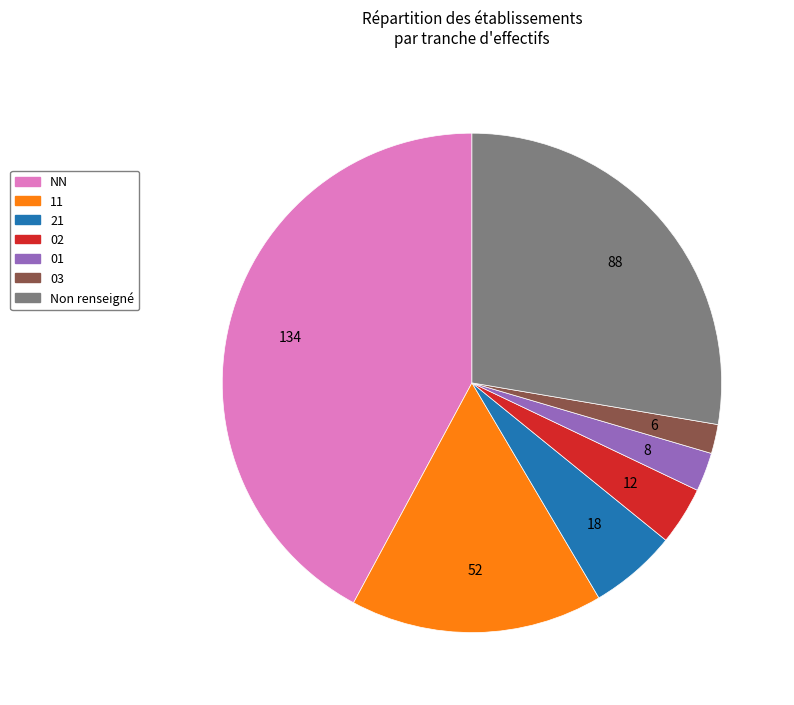

Does NN represent more than half of the total?

No